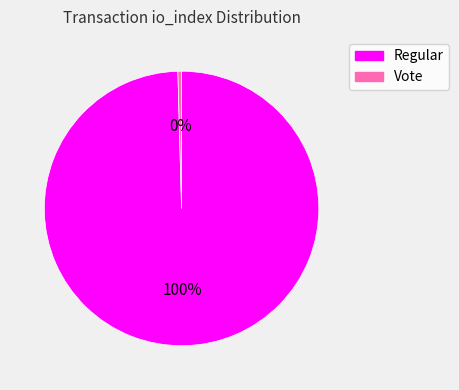

True or false: Vote accounts for 0% of the total.

True